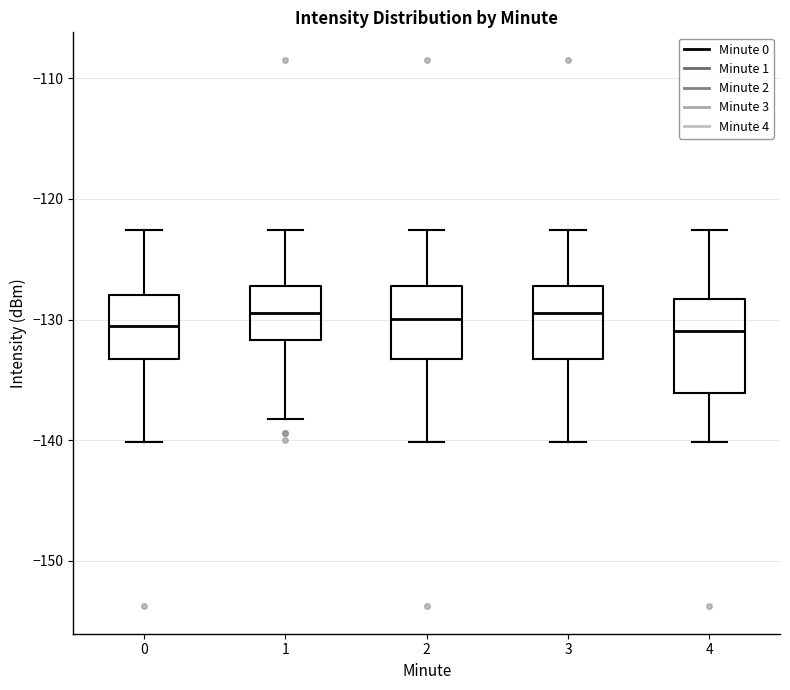

Which box is the tallest, from its lower edge to its upper edge?

4